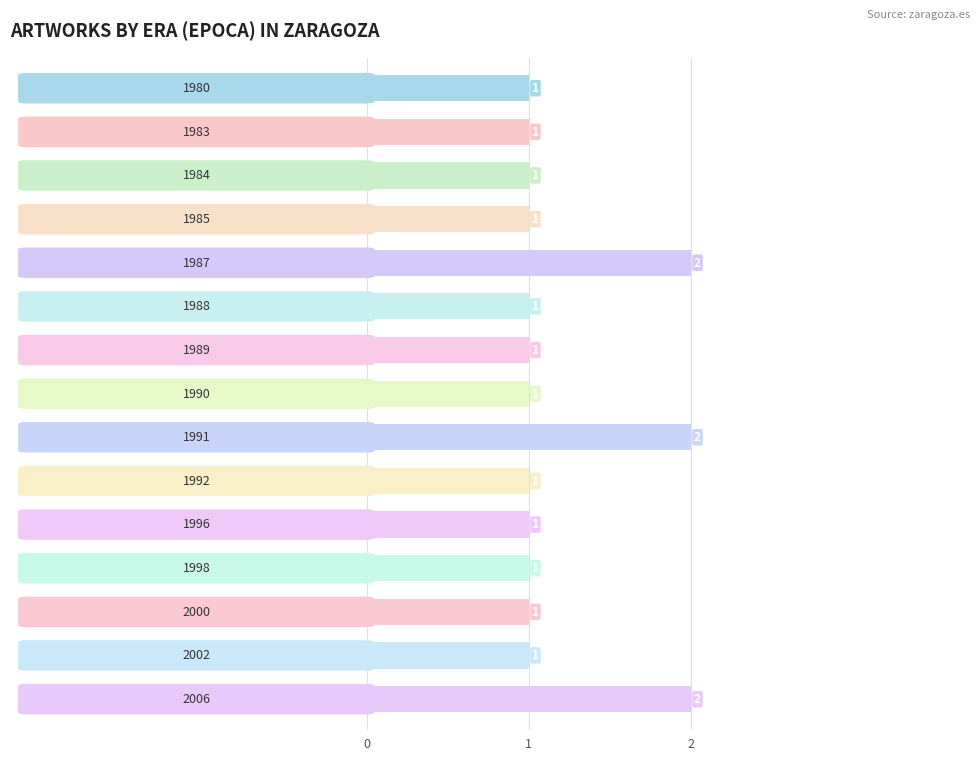

What is the smallest value displayed?

1